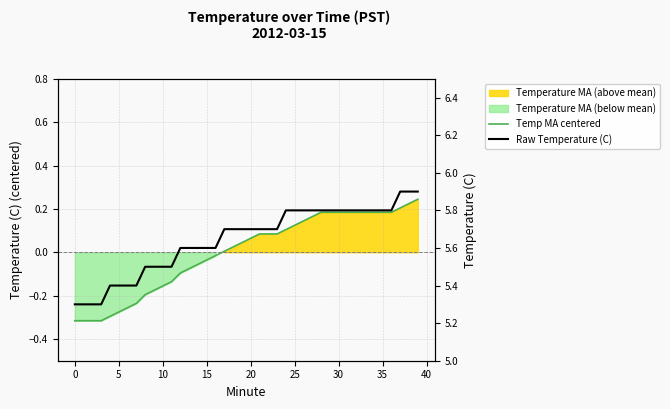

True or false: Raw Temperature (C) and Temp MA centered cross at least once.

False